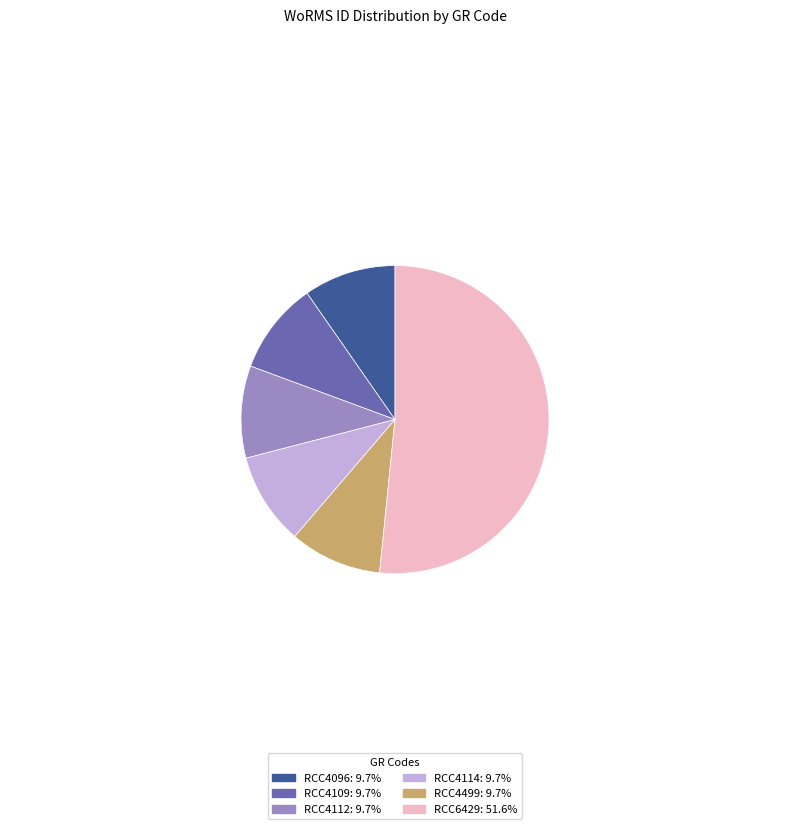

Which category accounts for the majority?

RCC6429